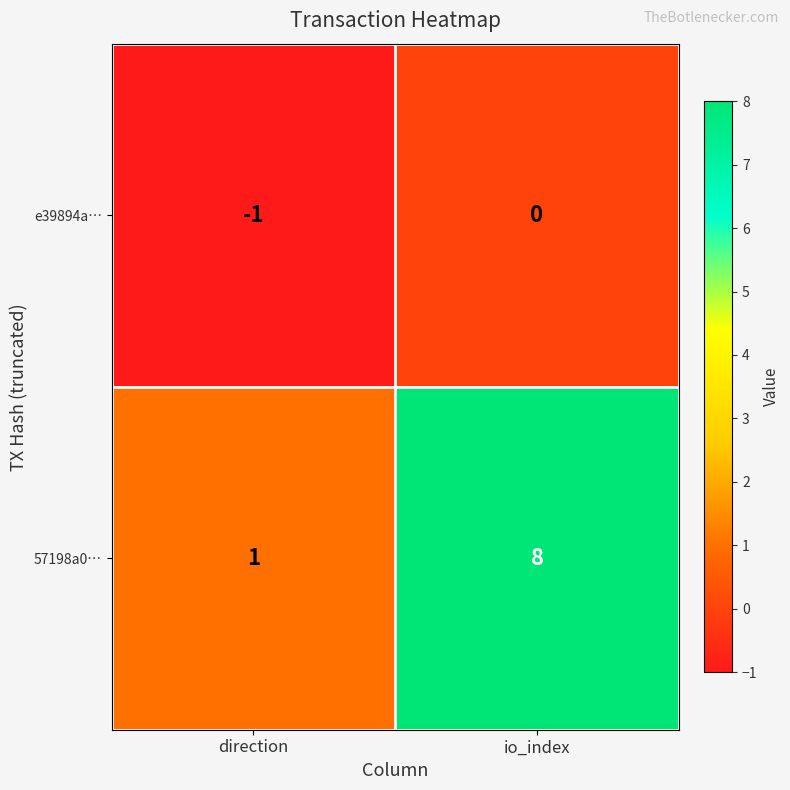

What is the total value across all series at io_index?

8